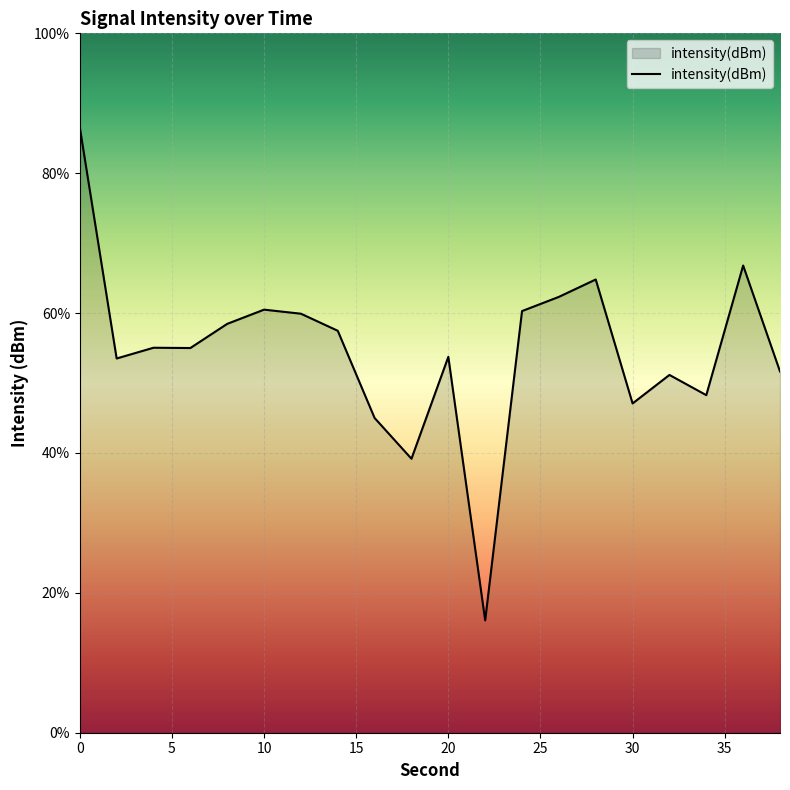

What is the difference between the maximum and minimum values?

70.5